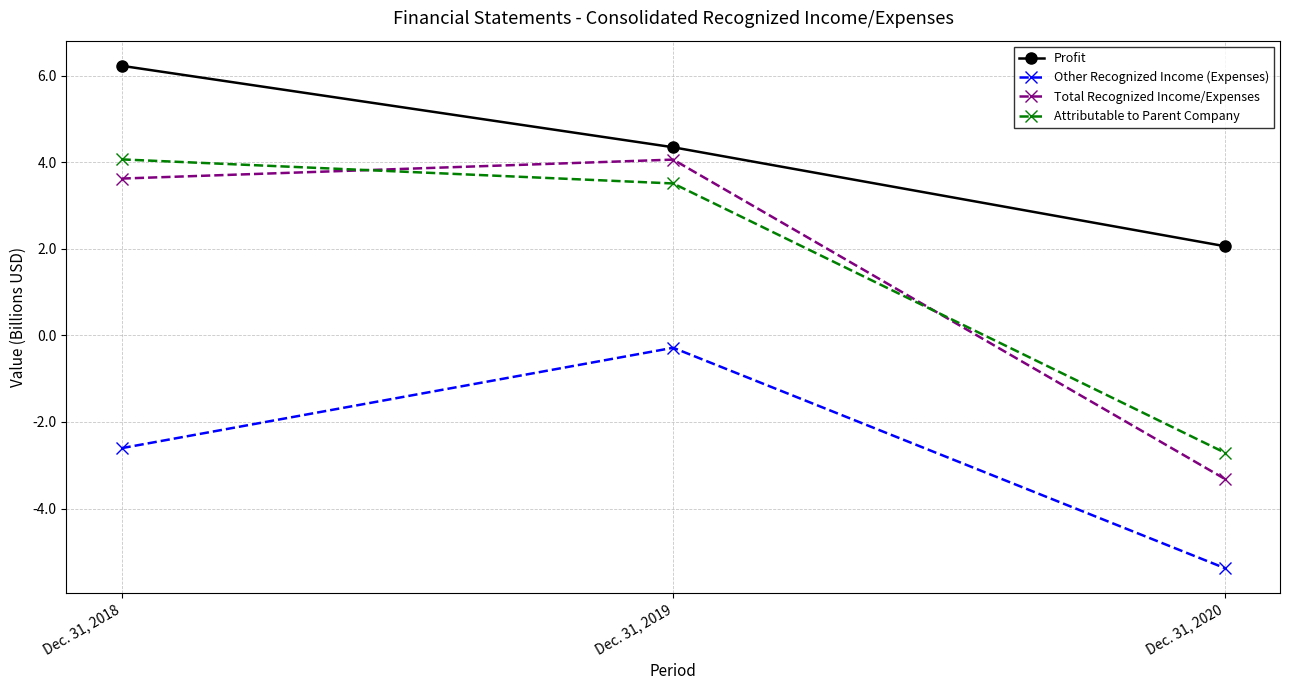

Where does the Total Recognized Income/Expenses series first go above 3?

Dec. 31, 2018